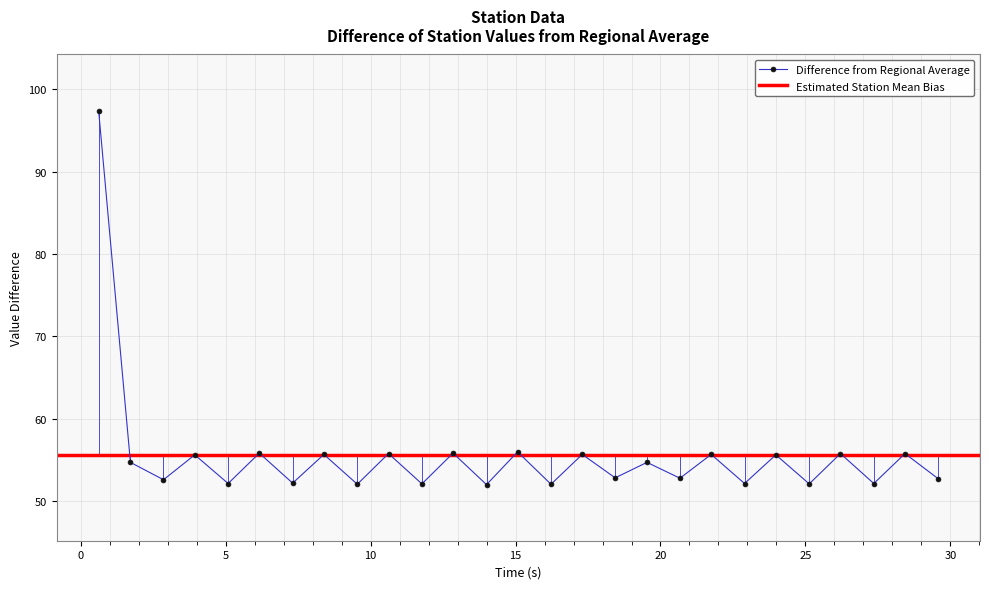

Where is the first local maximum?

3.934